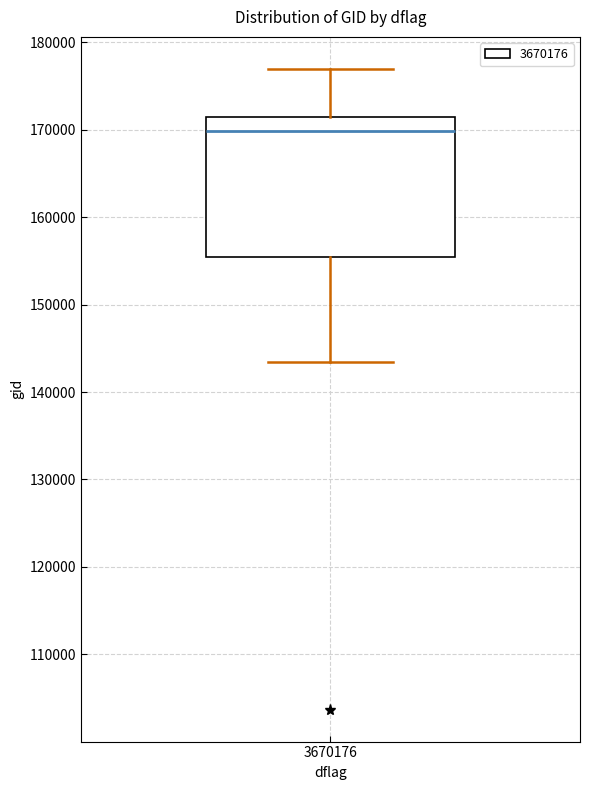

Read this box plot against the y-axis: the position of the median line, the range covered by the box, and the ends of both whiskers. The values are not printed on the chart, so give them approximately, as read against the axis.

median 170000, box 155000 to 172000, whiskers 143000 to 177000